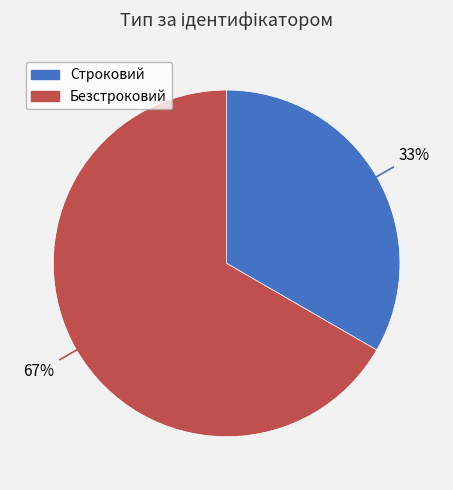

The Строковий slice represents 33% of the pie. True or false?

True